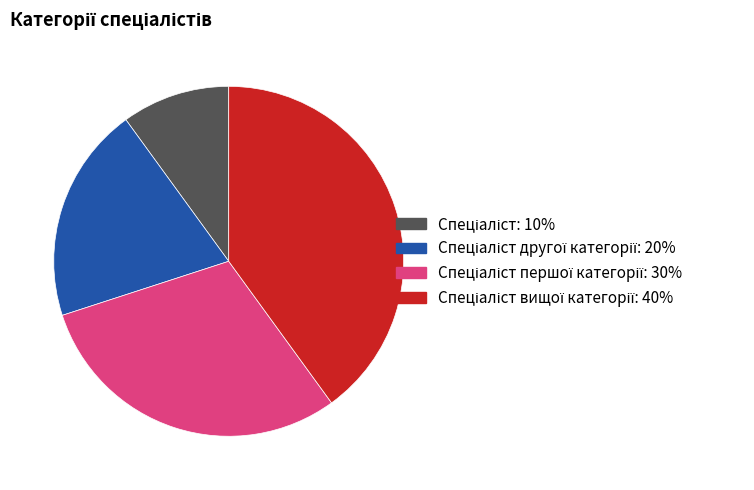

Does any single category account for the majority?

No